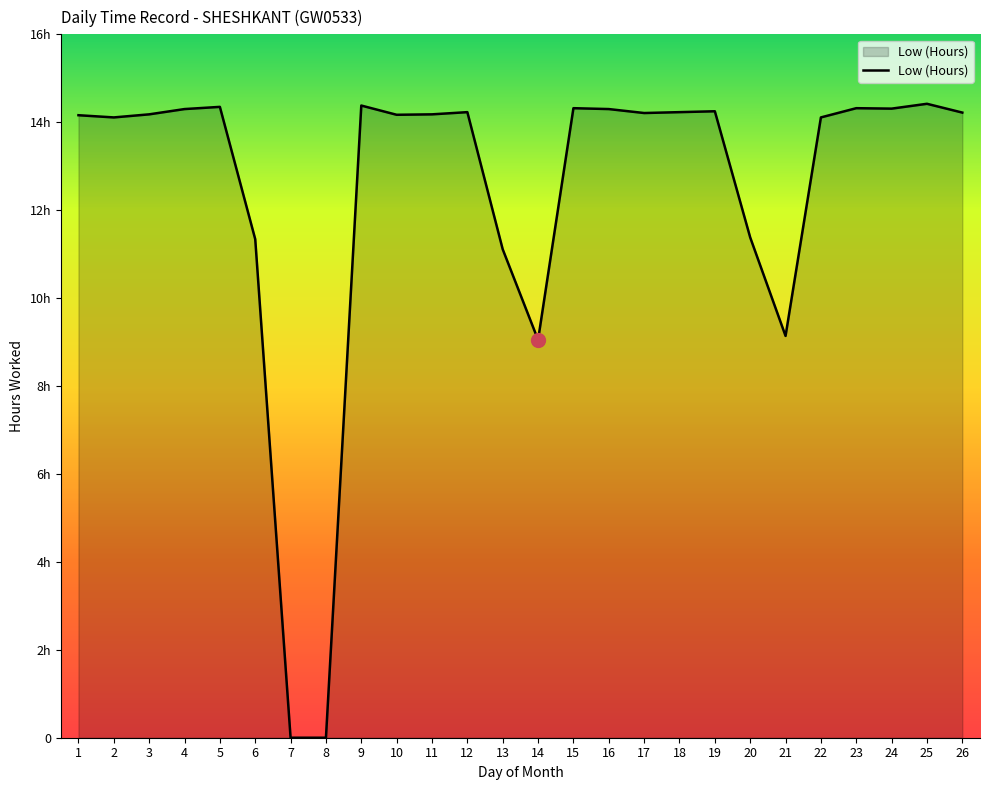

Does the chart have visible grid lines?

No